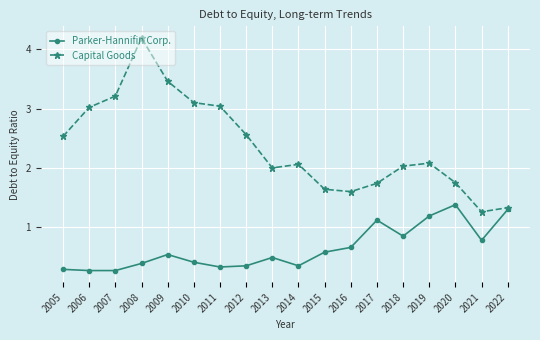

What is the spread (max minus min) of values at 2010?

2.7